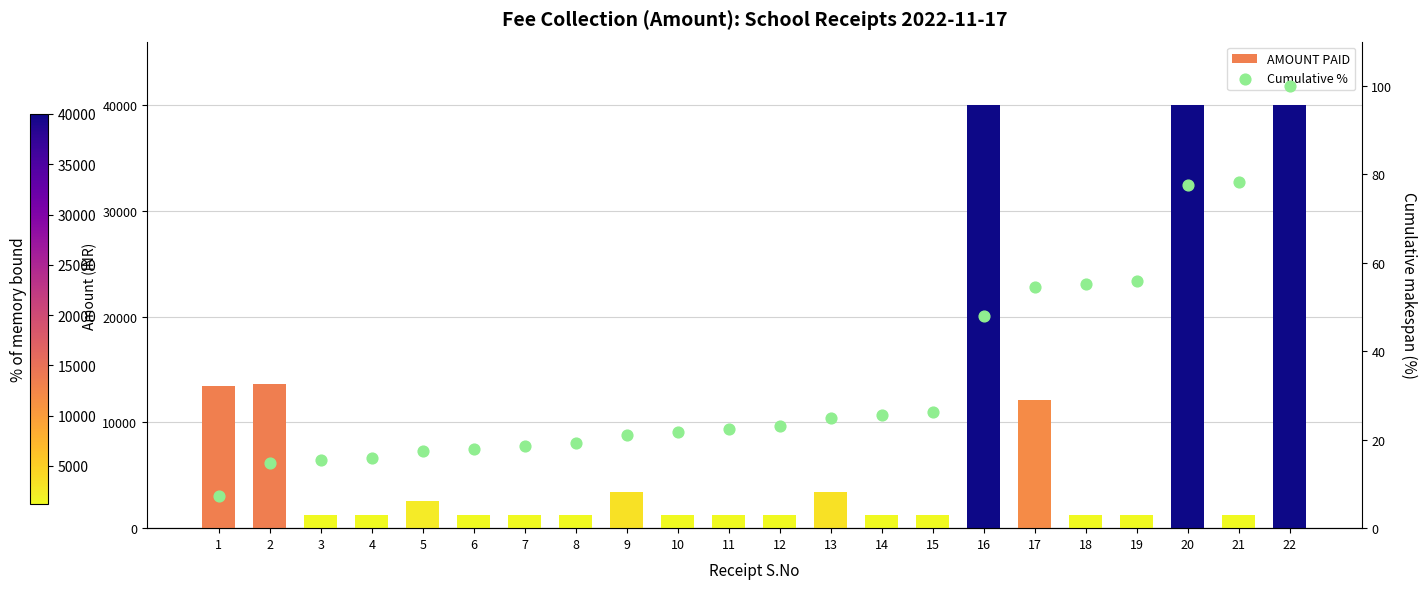

Which series has the widest spread of Y values?

AMOUNT PAID